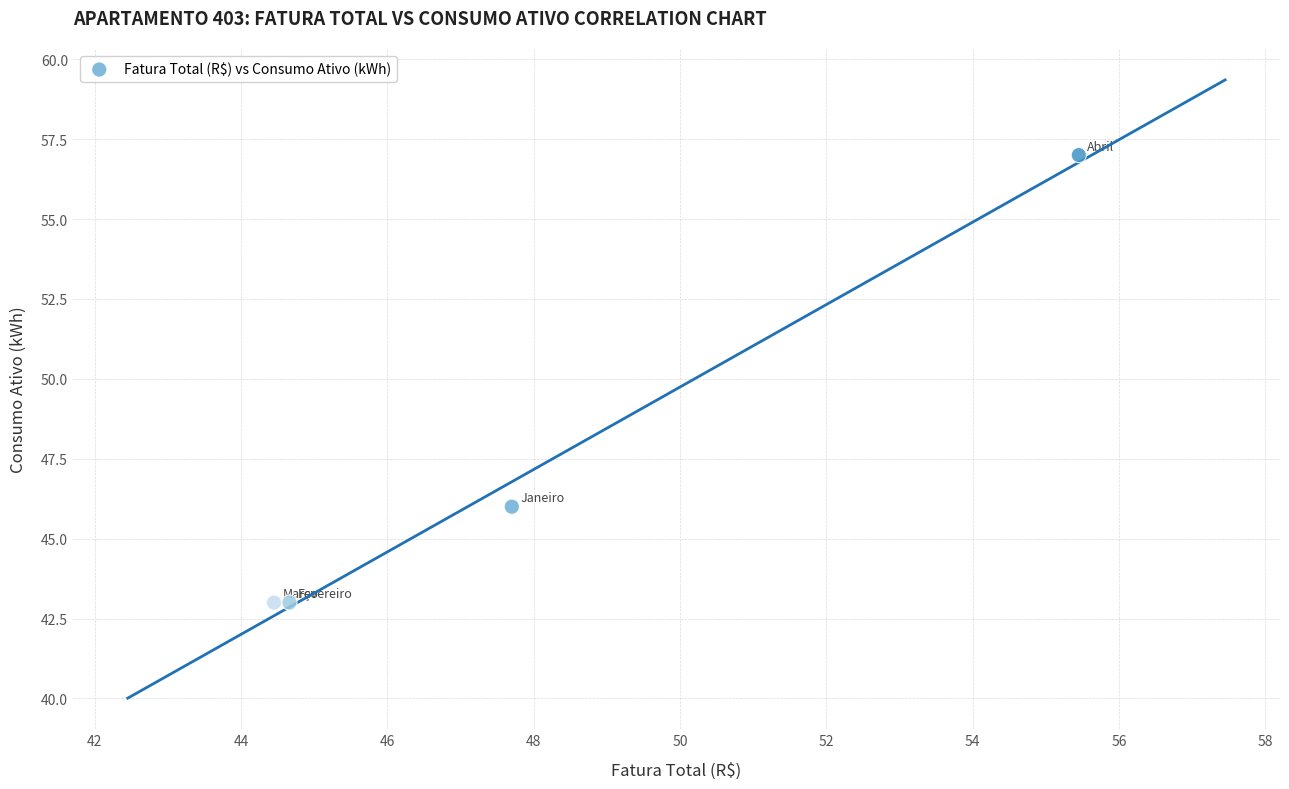

What Y value in the scatter plot is closest to 50?

46